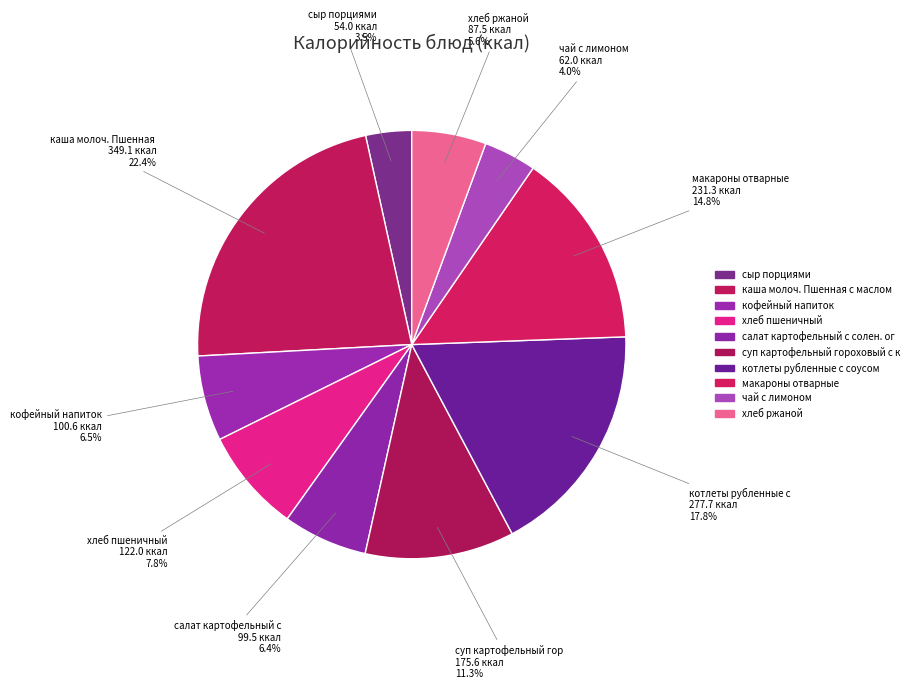

Which slice is the largest?

каша молоч. Пшенная с маслом